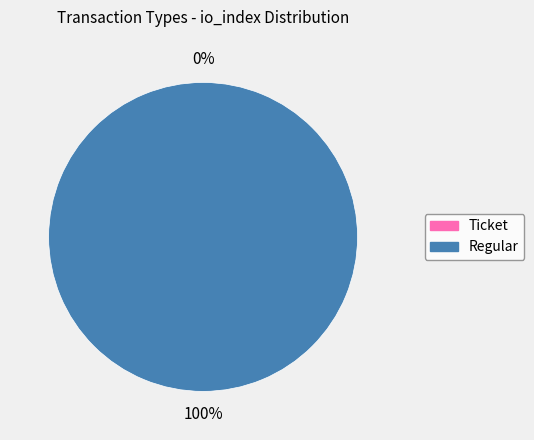

Does Regular account for over 50% of the chart?

Yes